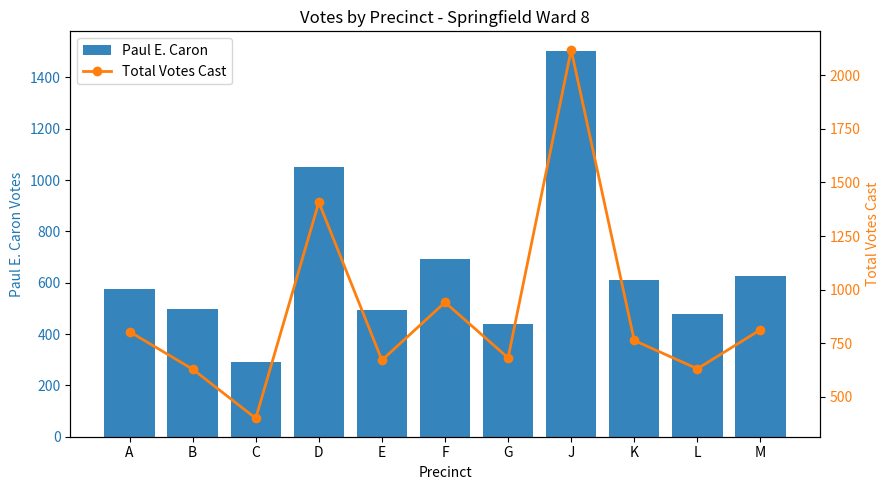

Reading left to right, extract all data points from this chart.

Paul E. Caron: A=575	B=497	C=291	D=1051	E=494	F=691	G=441	J=1504	K=609	L=477	M=626
Total Votes Cast: A=804	B=629	C=400	D=1408	E=671	F=941	G=682	J=2119	K=763	L=631	M=813